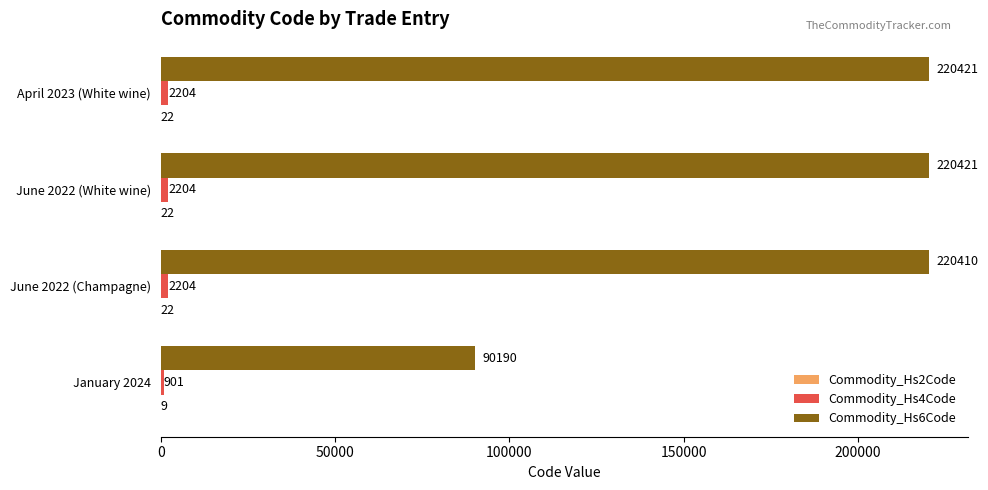

What is the sum of all Commodity_Hs6Code values?

751442